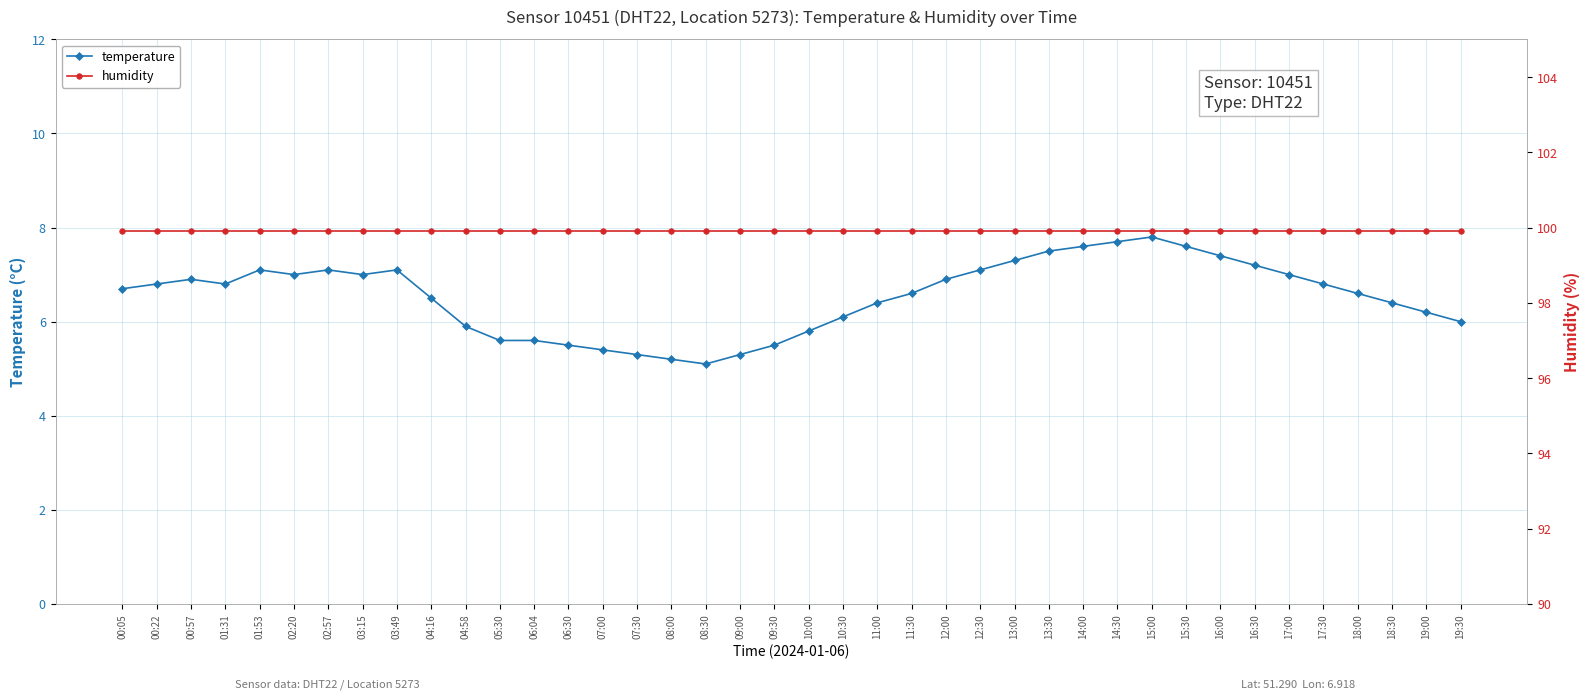

What is the sum of all humidity values?

3996.0